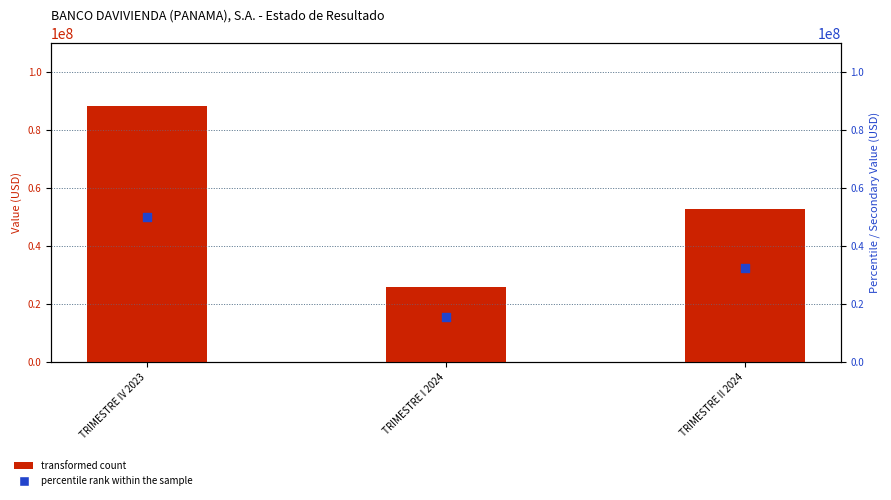

Which series has the largest Y range (max minus min)?

transformed count